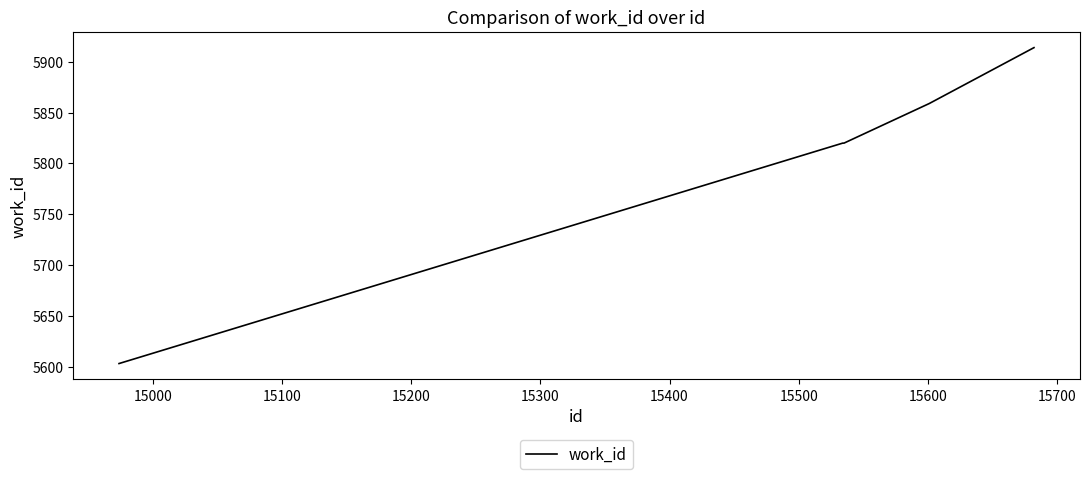

What is the difference between the maximum and minimum values?

311